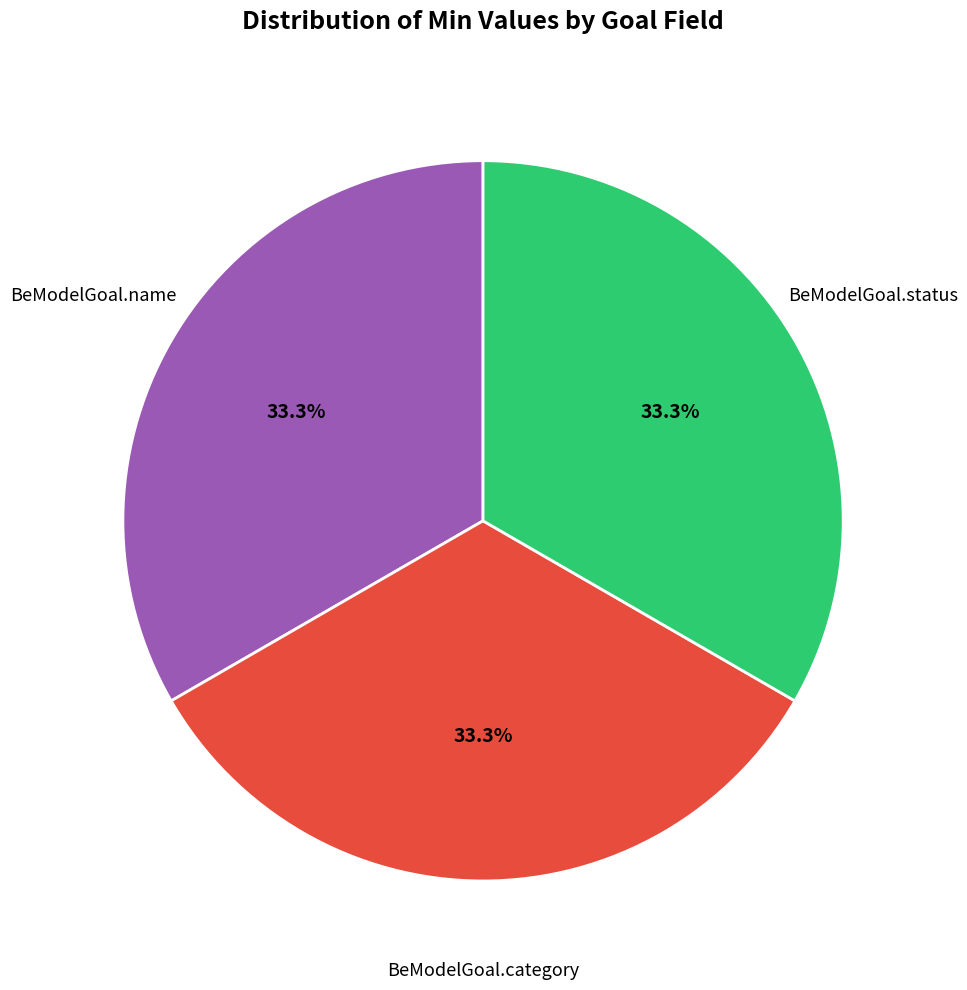

Is there a majority slice in this chart?

No